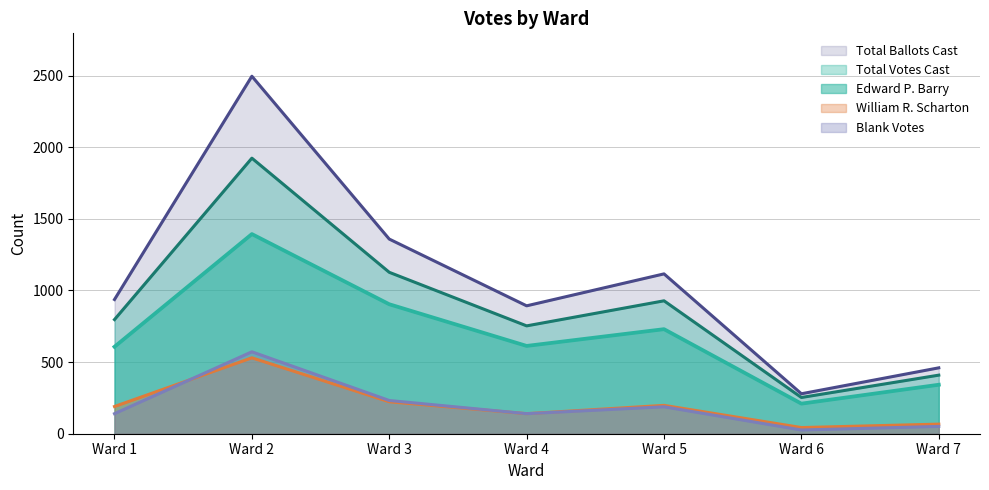

What is the greatest value displayed?

2496